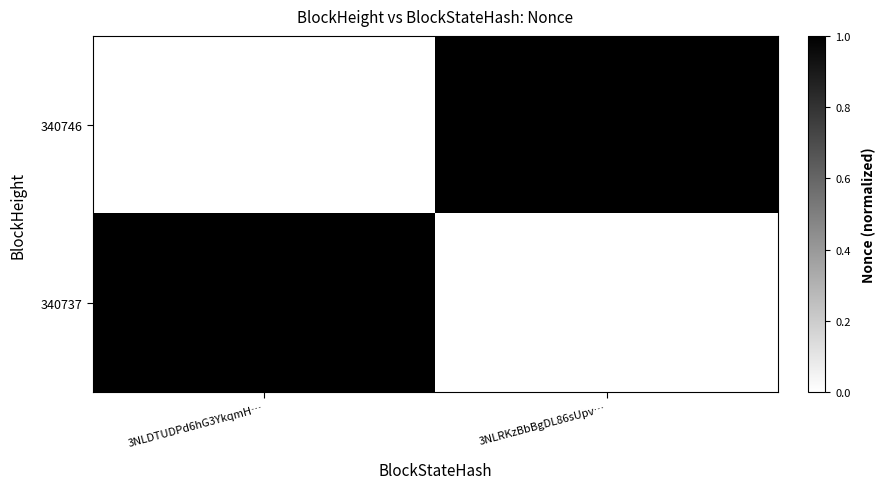

Reading left to right, transcribe all the data shown in this chart.

340746: 3NLDTUDPd6hG3YkqmH…=0	3NLRKzBbBgDL86sUpv…=1
340737: 3NLDTUDPd6hG3YkqmH…=1	3NLRKzBbBgDL86sUpv…=0